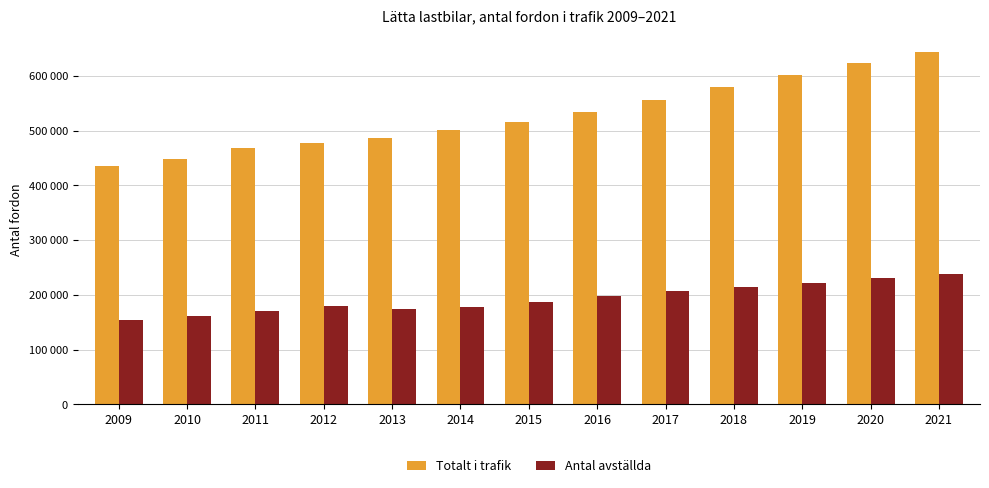

What are all the series names shown in the legend?

Totalt i trafik, Antal avställda